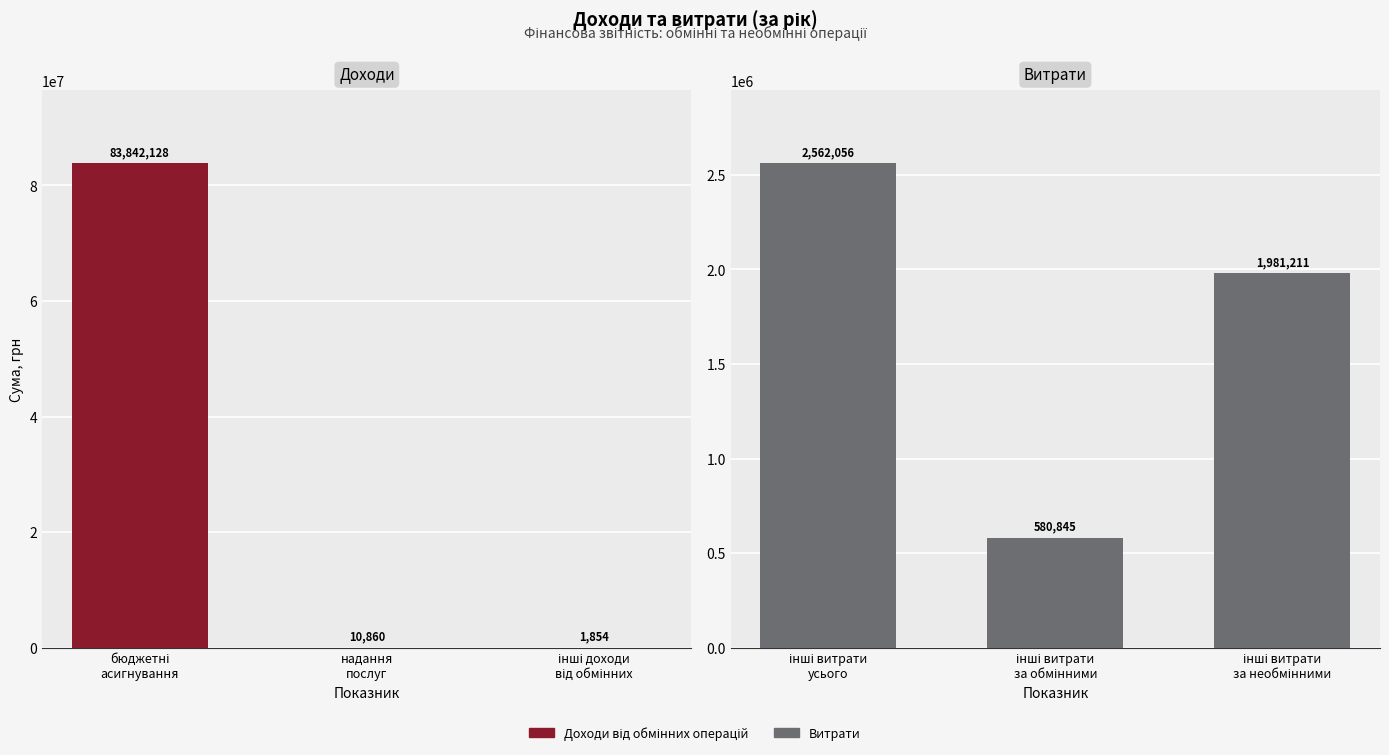

List the labels in order of Доходи від обмінних операцій value, smallest first.

інші доходи
від обмінних, надання
послуг, бюджетні
асигнування